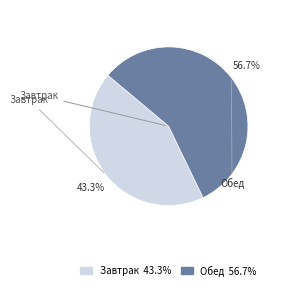

Which has a higher value, Обед or Завтрак?

Обед